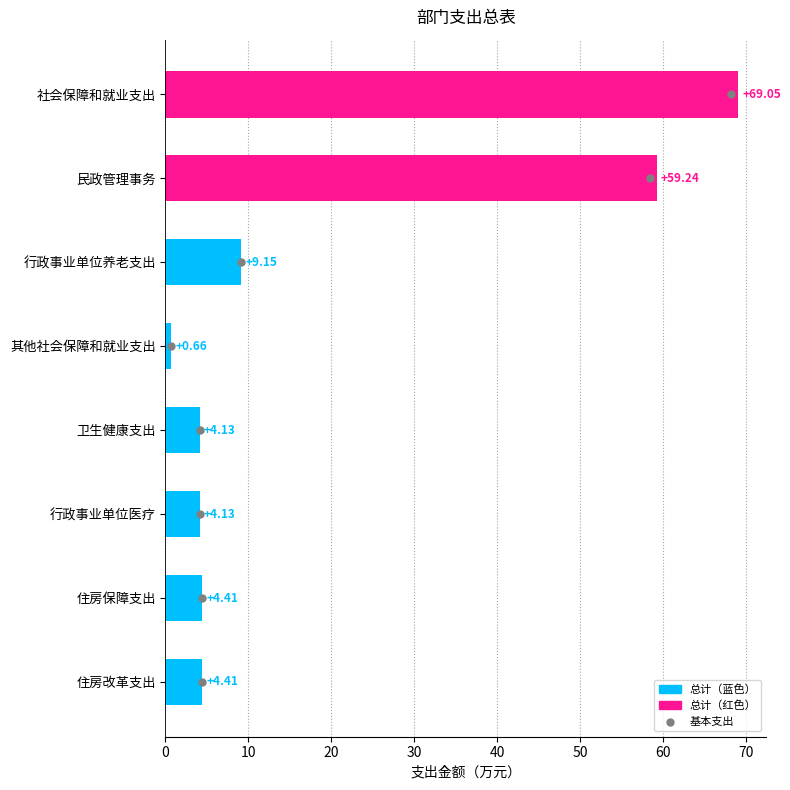

Which series reaches the maximum Y coordinate?

总计